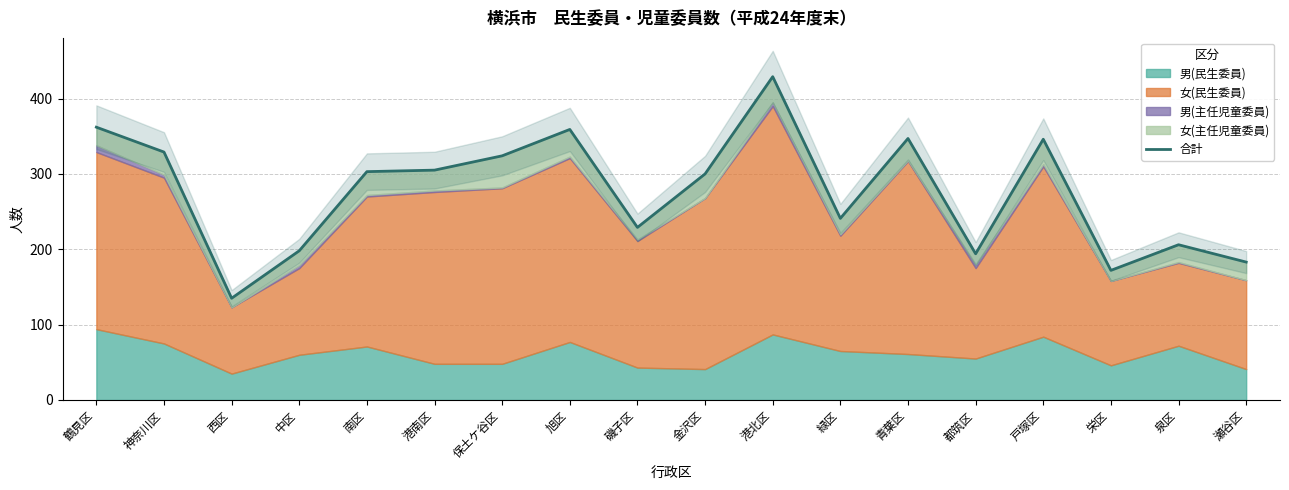

What value does the data have at 青葉区, to the nearest 50?

350